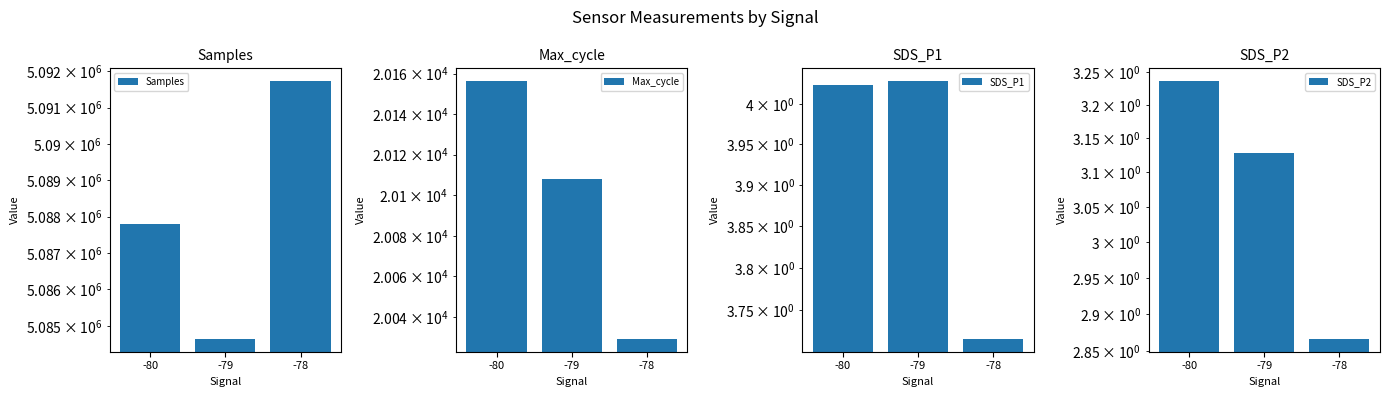

What is the total value across all series at -80?

5107959.8